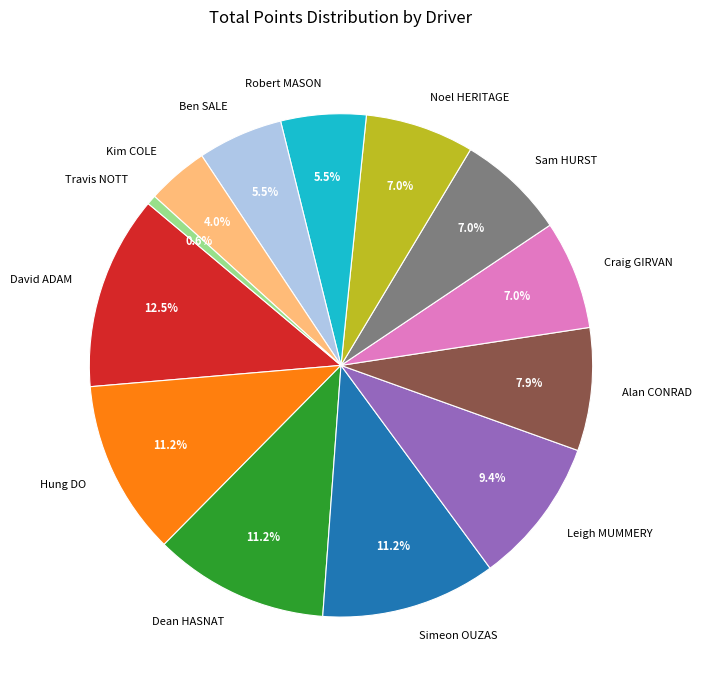

How much of the chart is everything except David ADAM?

87.5%